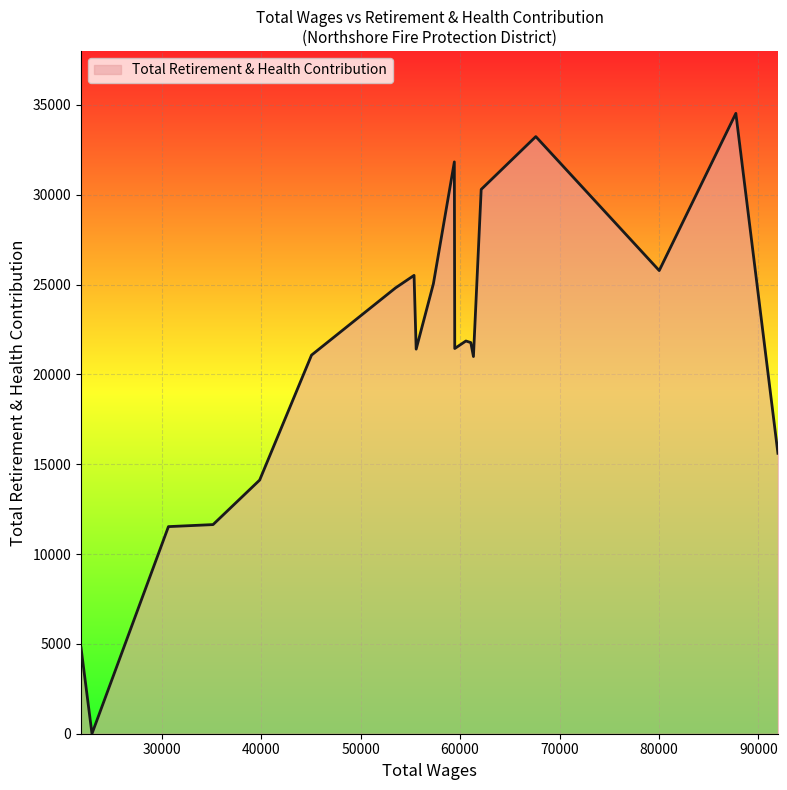

What is the difference between the maximum and second lowest values?

29739